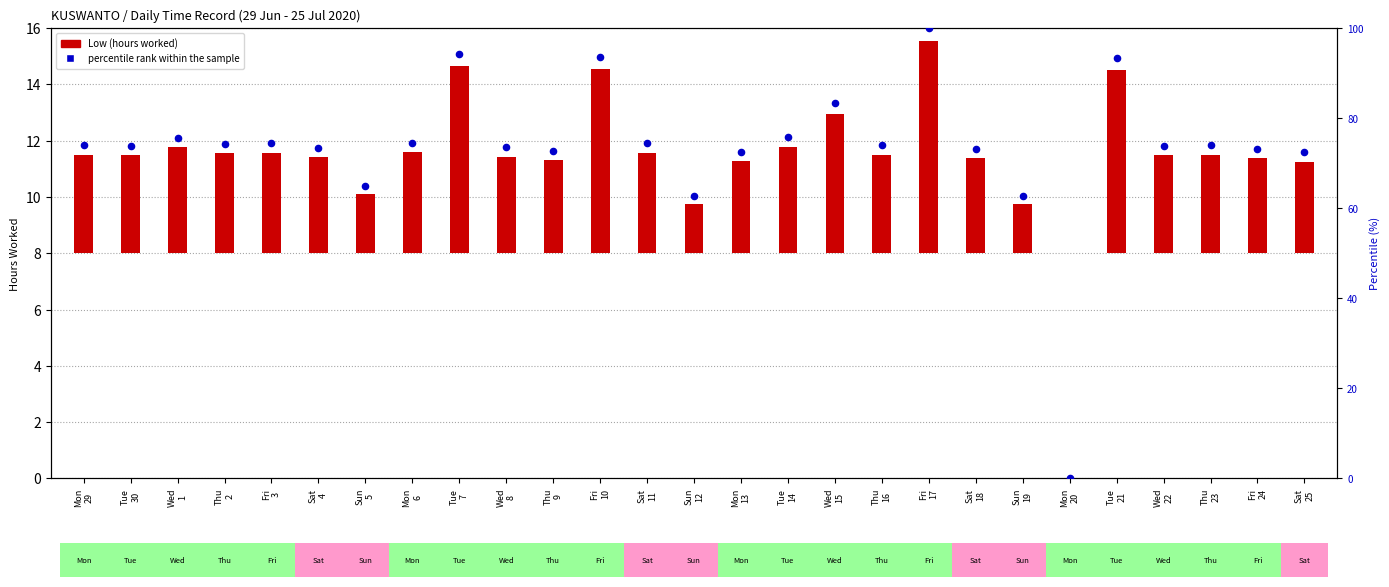

Which series has the largest total across all categories?

percentile rank within the sample